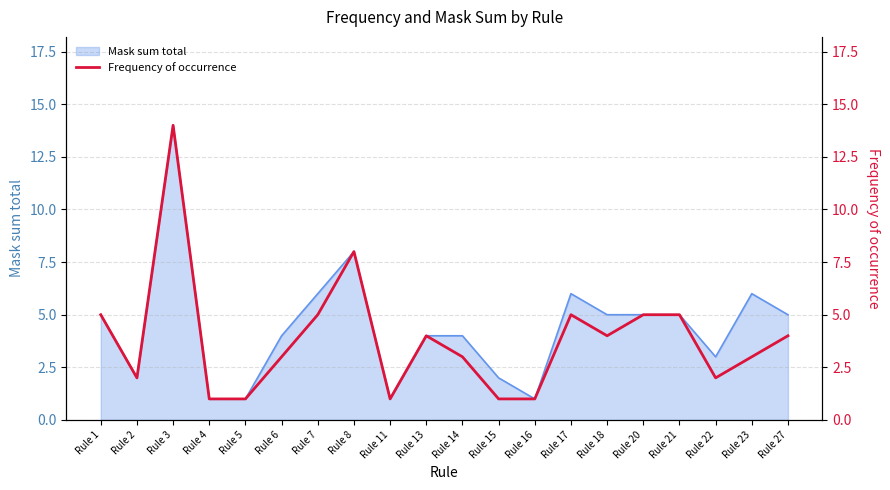

Is it true that the value at Rule 15 is 1?

True